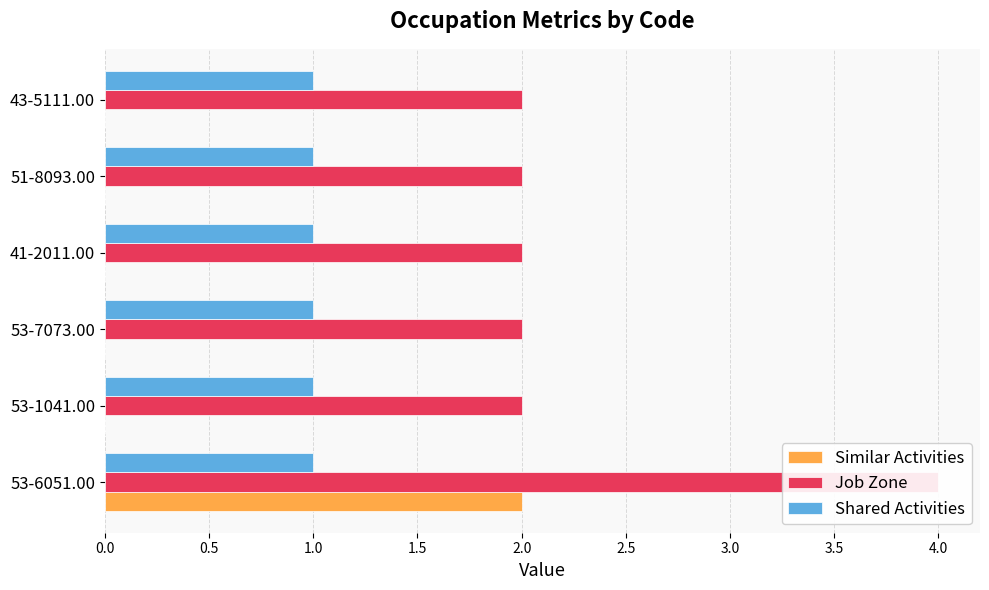

How many bars are there in total?

18